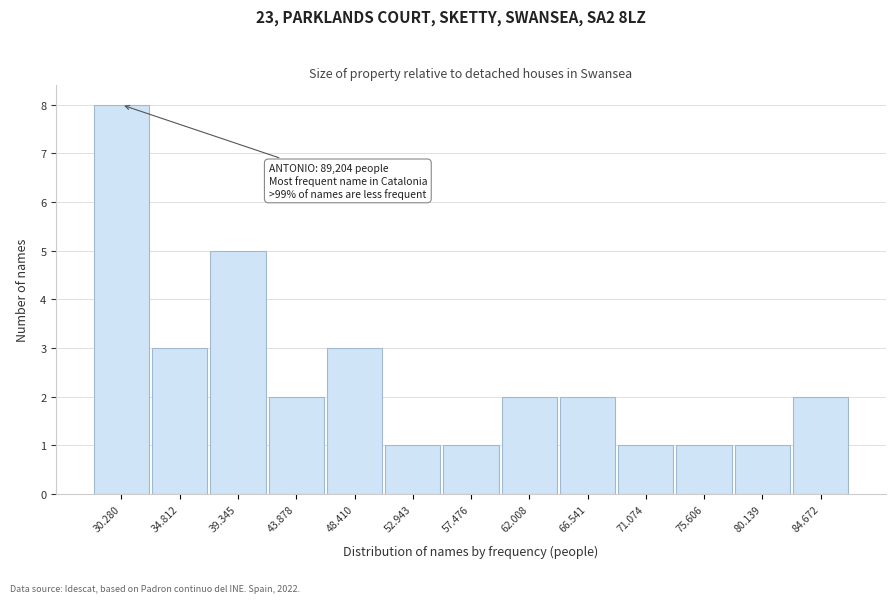

Reading left to right, list all the values displayed in this chart.

30.280=8	34.812=3	39.345=5	43.878=2	48.410=3	52.943=1	57.476=1	62.008=2	66.541=2	71.074=1	75.606=1	80.139=1	84.672=2